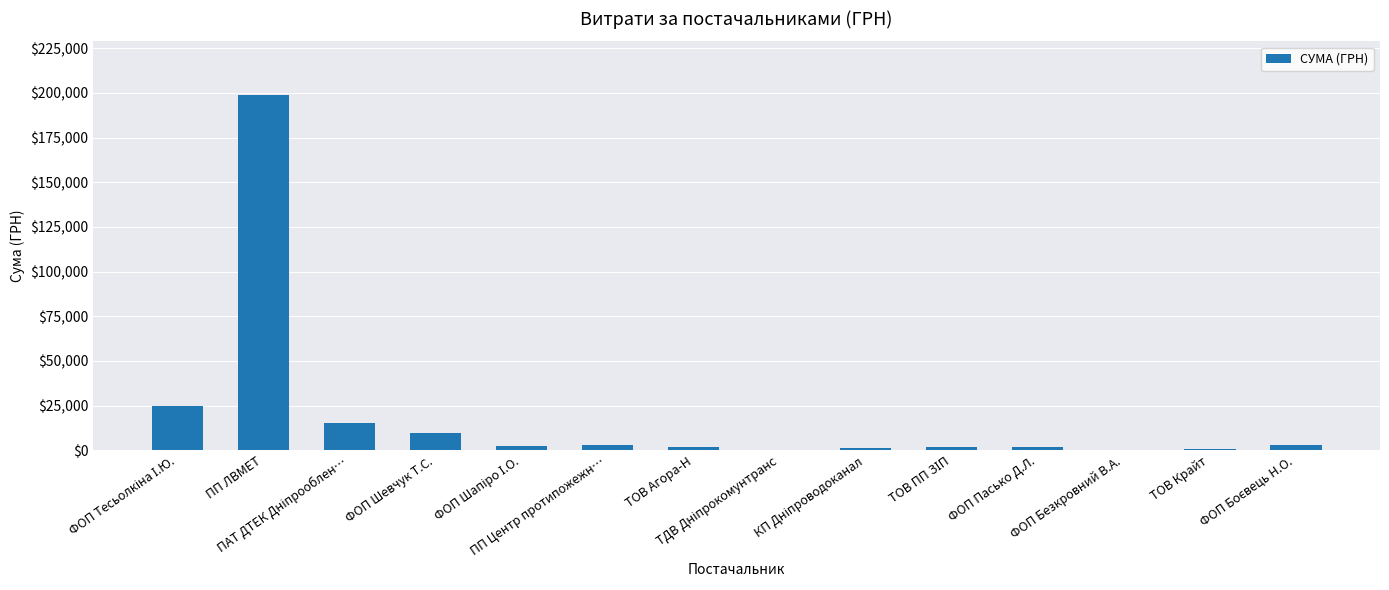

What is the greatest value displayed?

199000.0